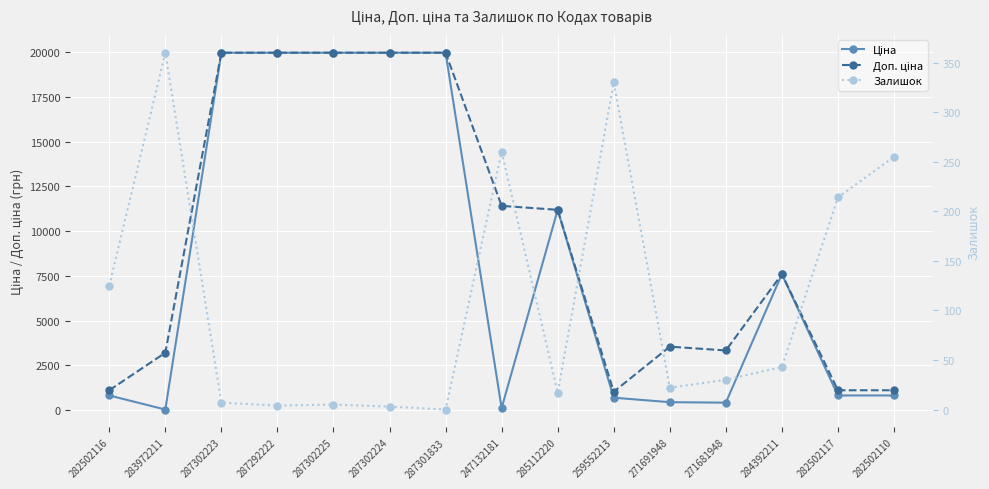

What is the sum of the Ціна values at 271691948 and 259552213?

1136.8